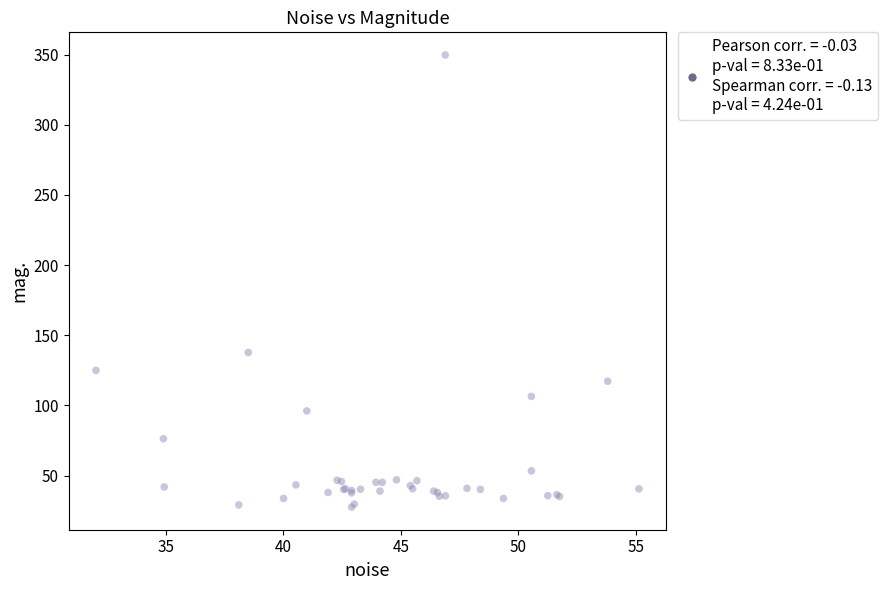

What Y value in the scatter plot is closest to 188?

137.8